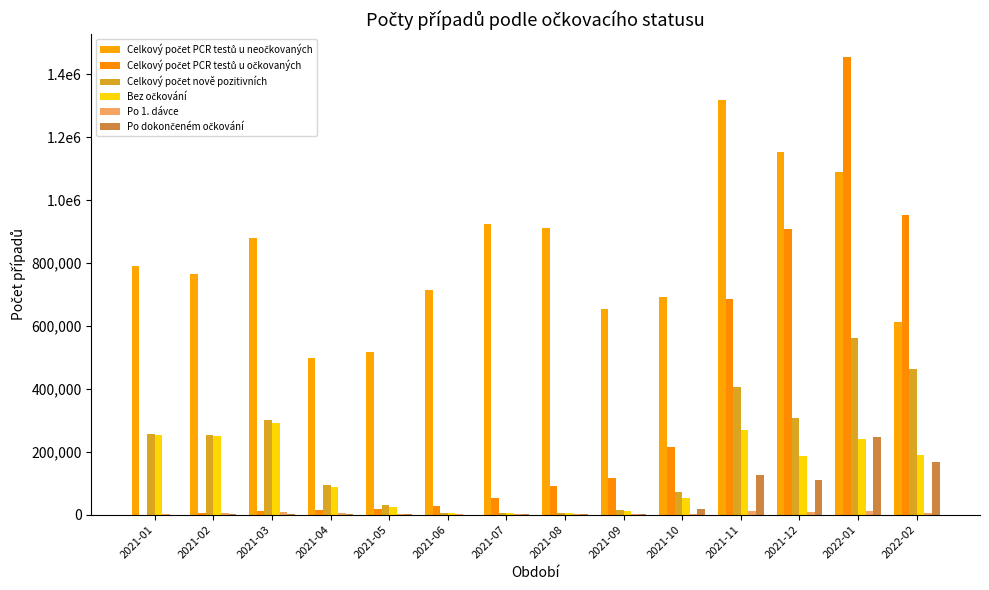

What is the sum of all Bez očkování values?

1869547